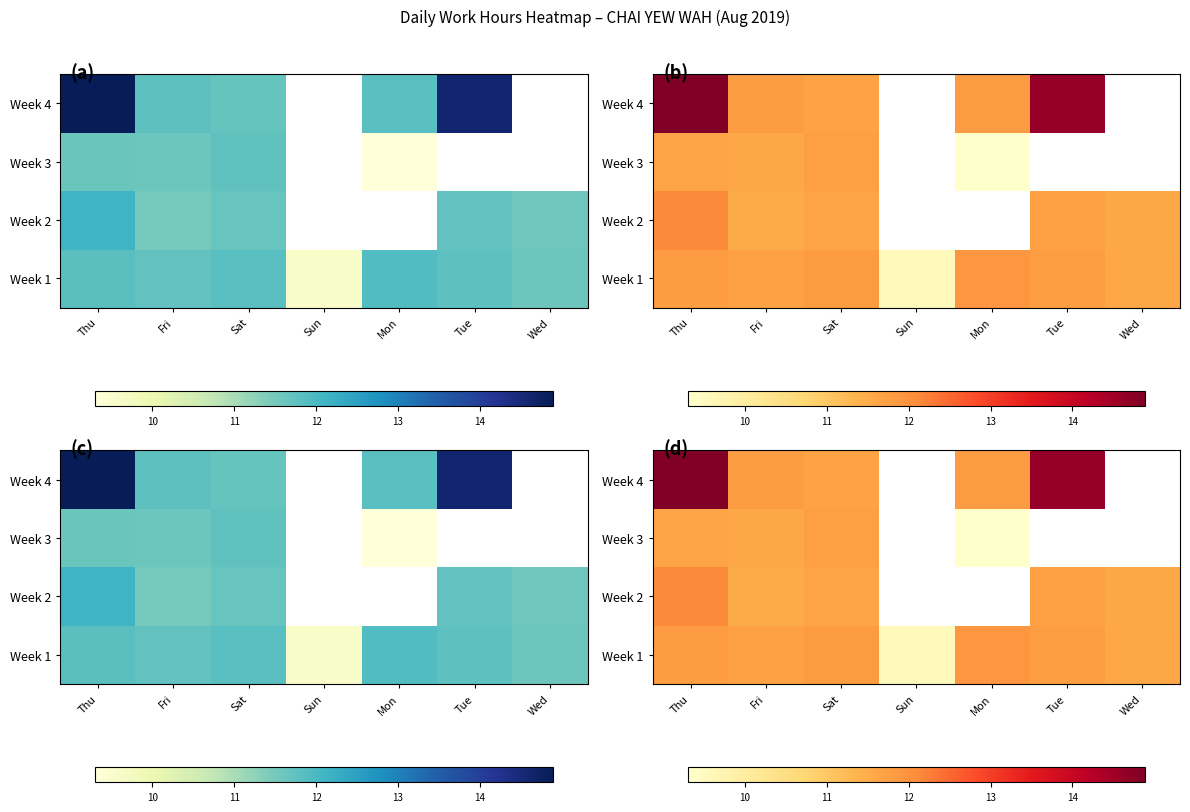

List the series in order of their peak value, lowest first.

Week 3, Week 1, Week 2, Week 4